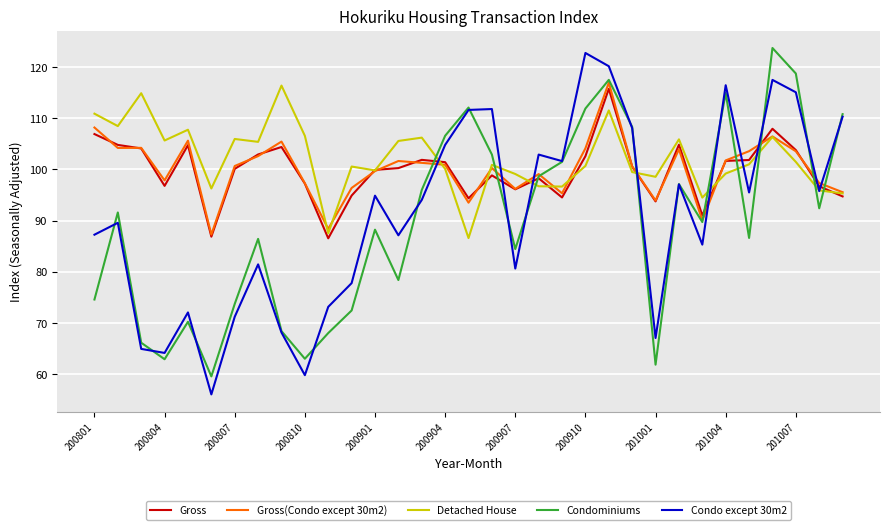

How many times do Detached House and Condominiums cross each other?

9